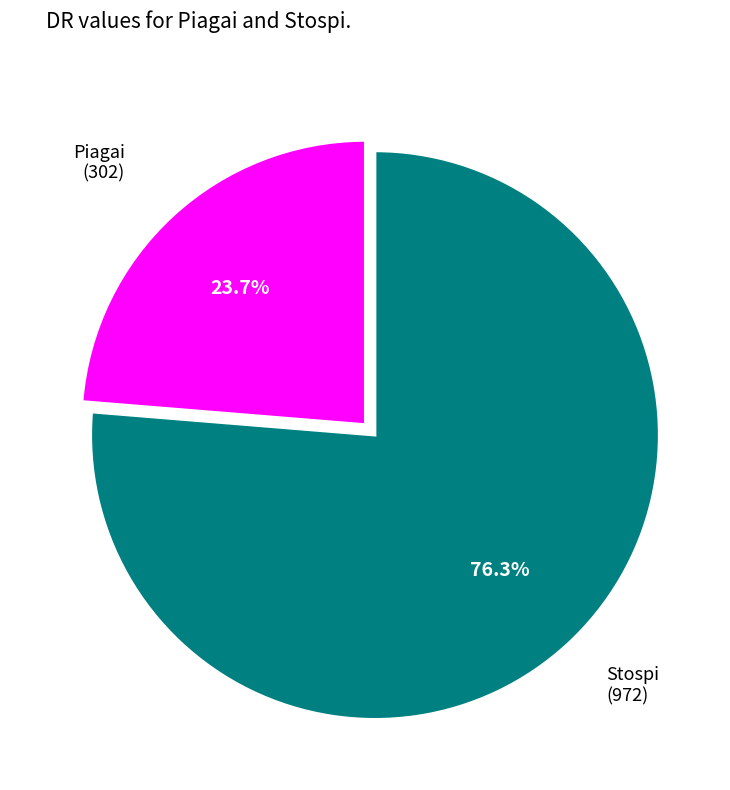

Is there a majority slice in this chart?

Yes